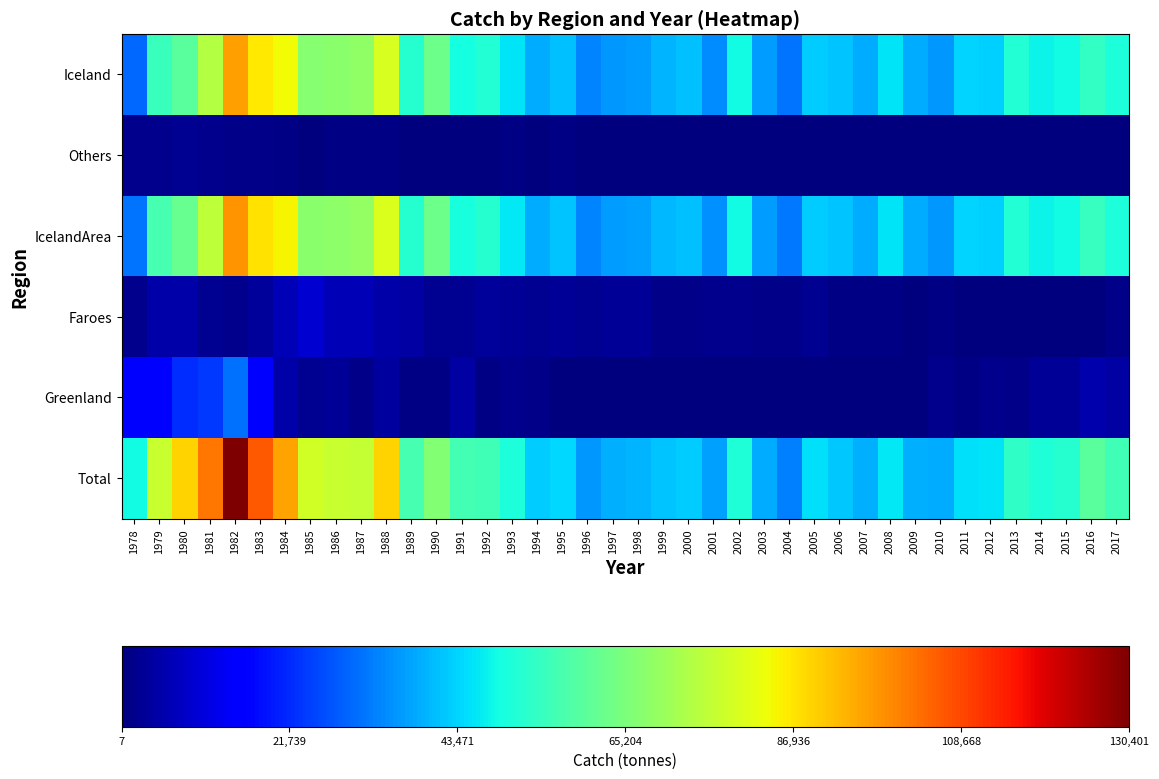

At 2010, list the series in order from largest to smallest.

Total, IcelandArea, Iceland, Greenland, Faroes, Others